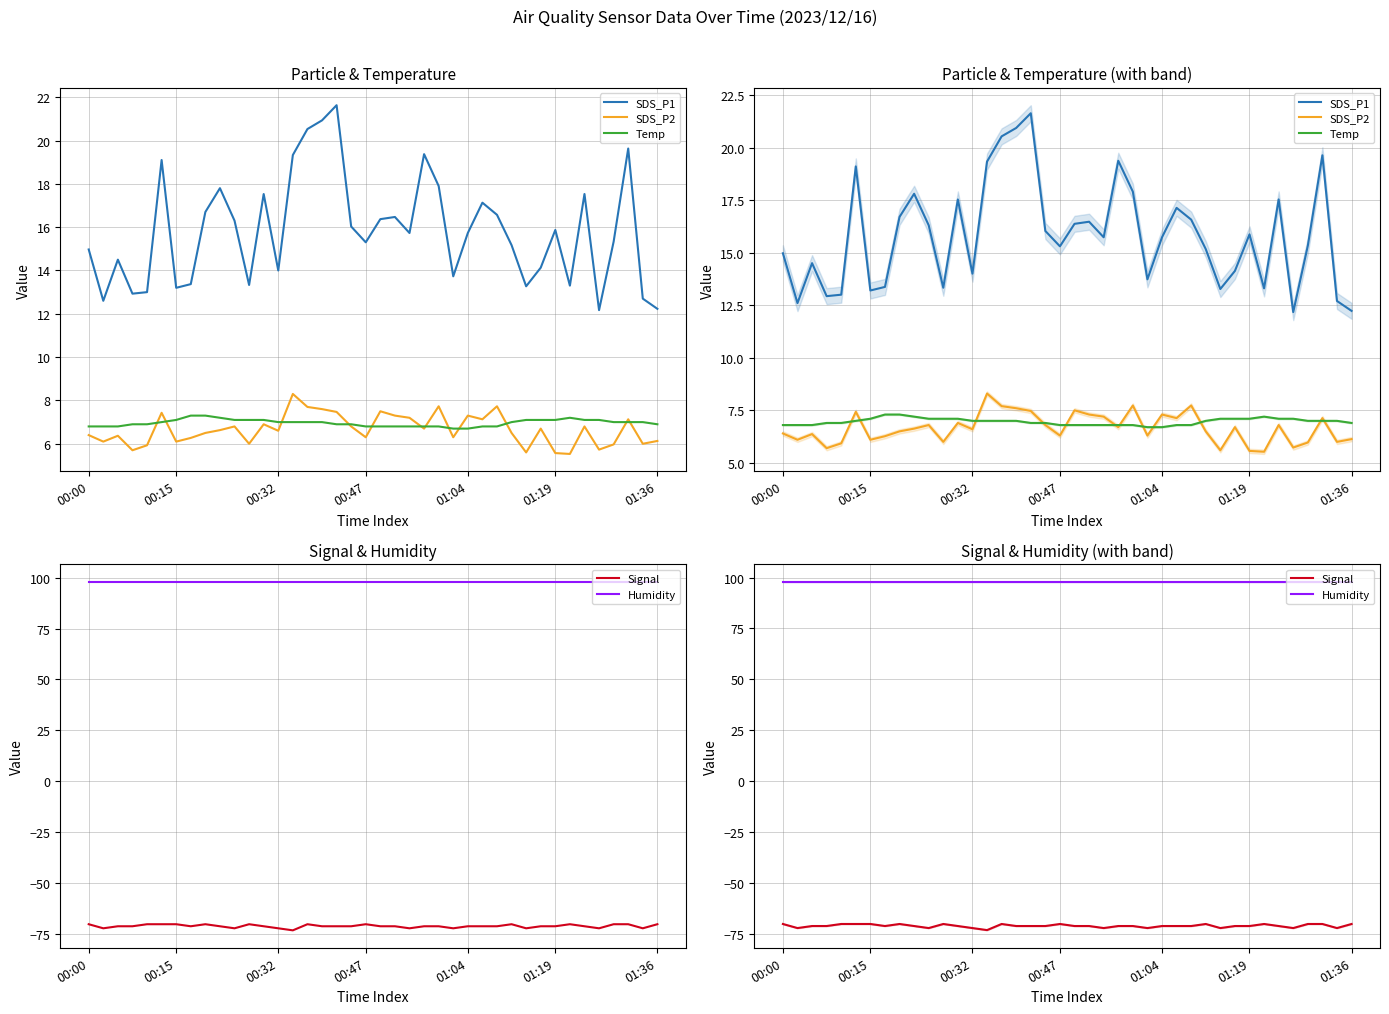

True or false: Temp and Humidity intersect in this chart.

False